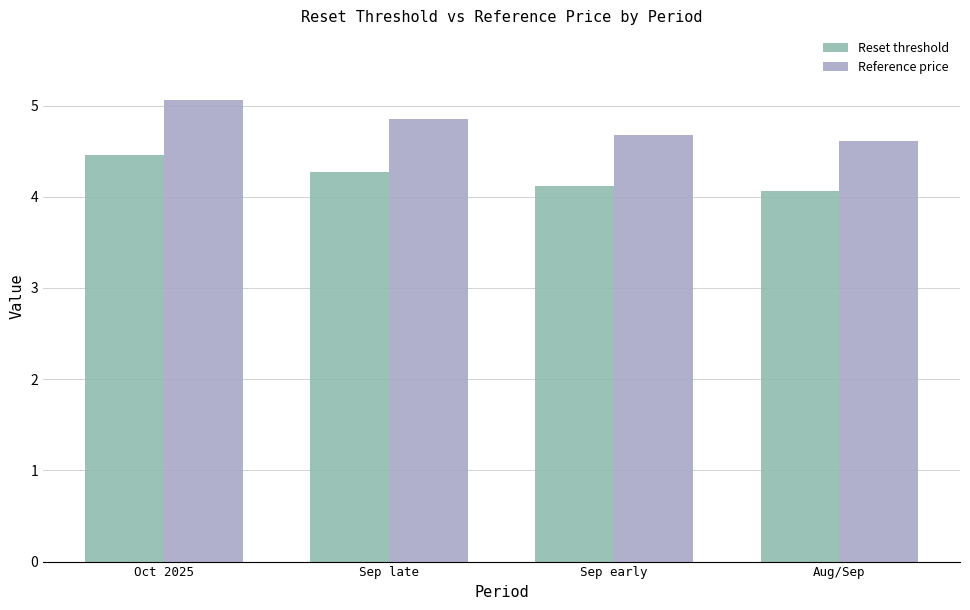

Are the bars grouped side by side (vs. stacked)?

Yes